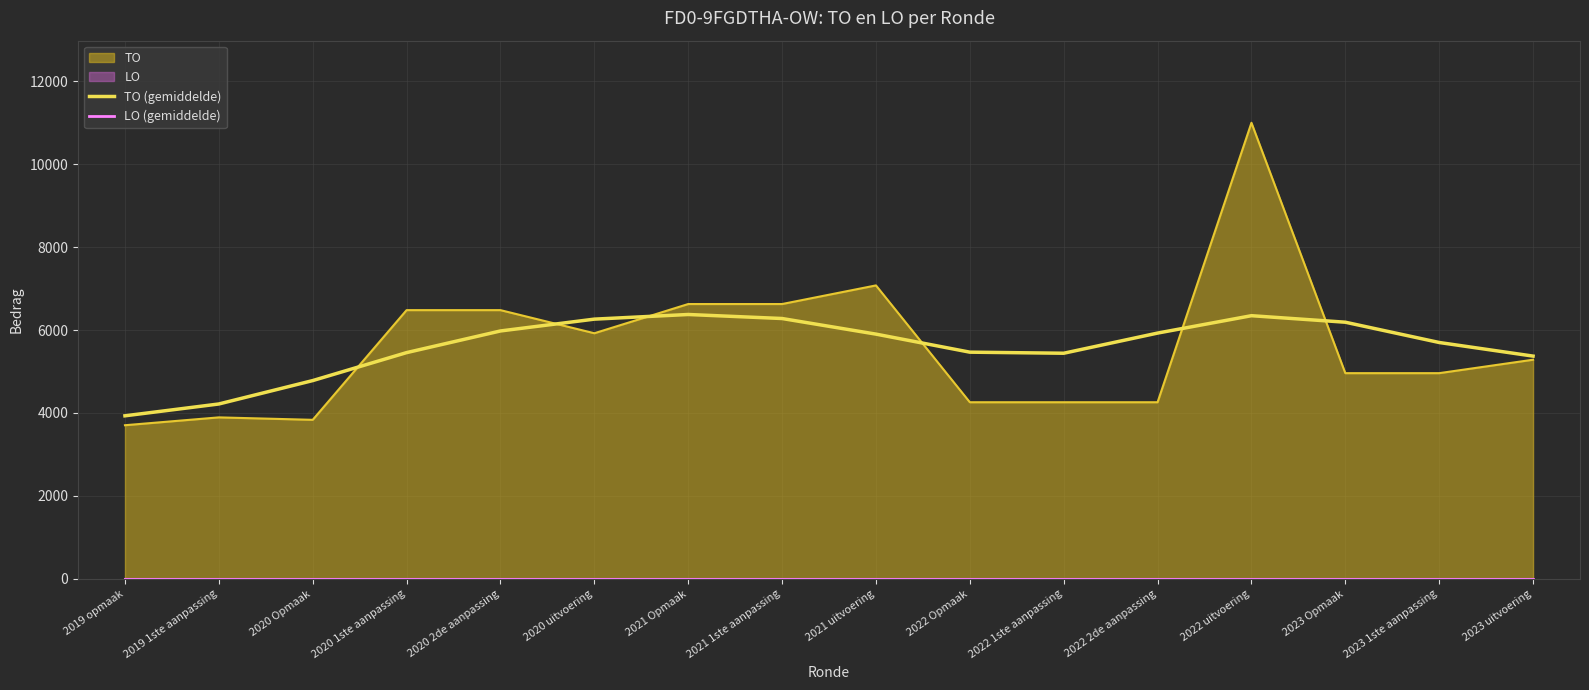

In TO (gemiddelde), how many points are higher than both neighbors (excluding endpoints)?

2